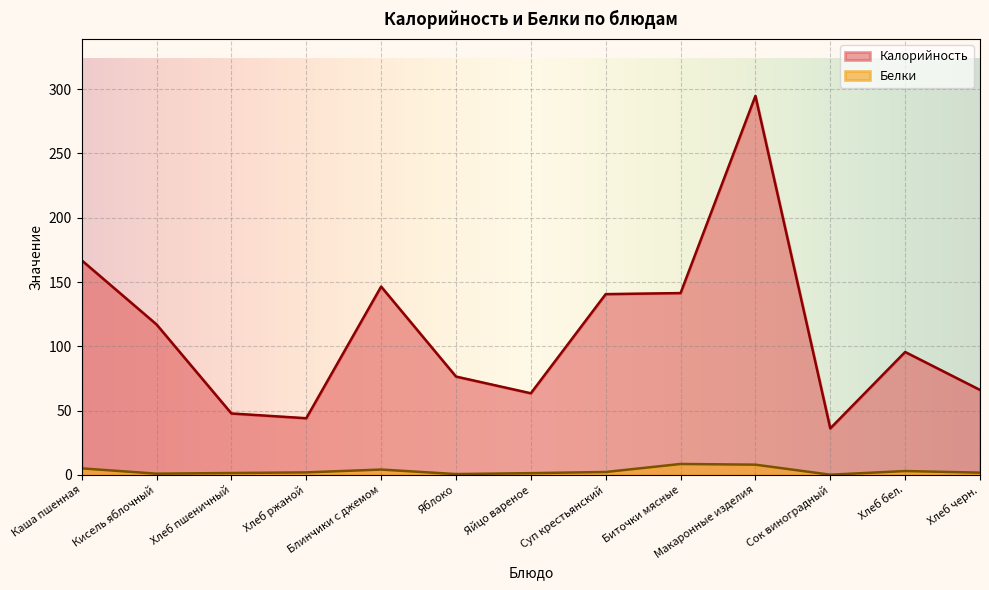

How many lines are shown in the chart?

2